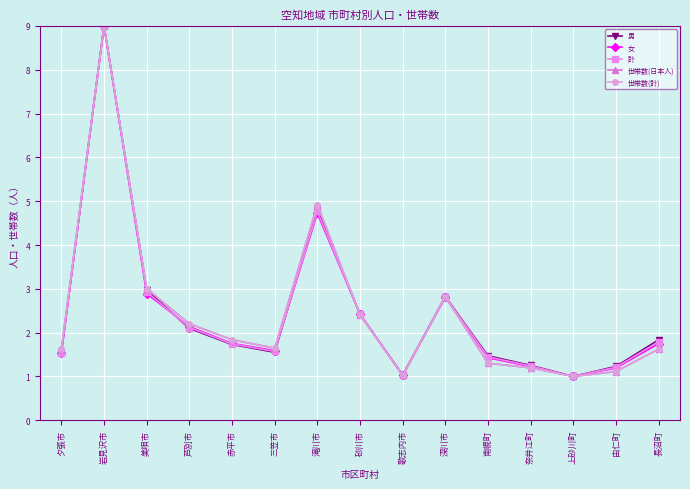

At how many categories does at least one series exceed 5?

1